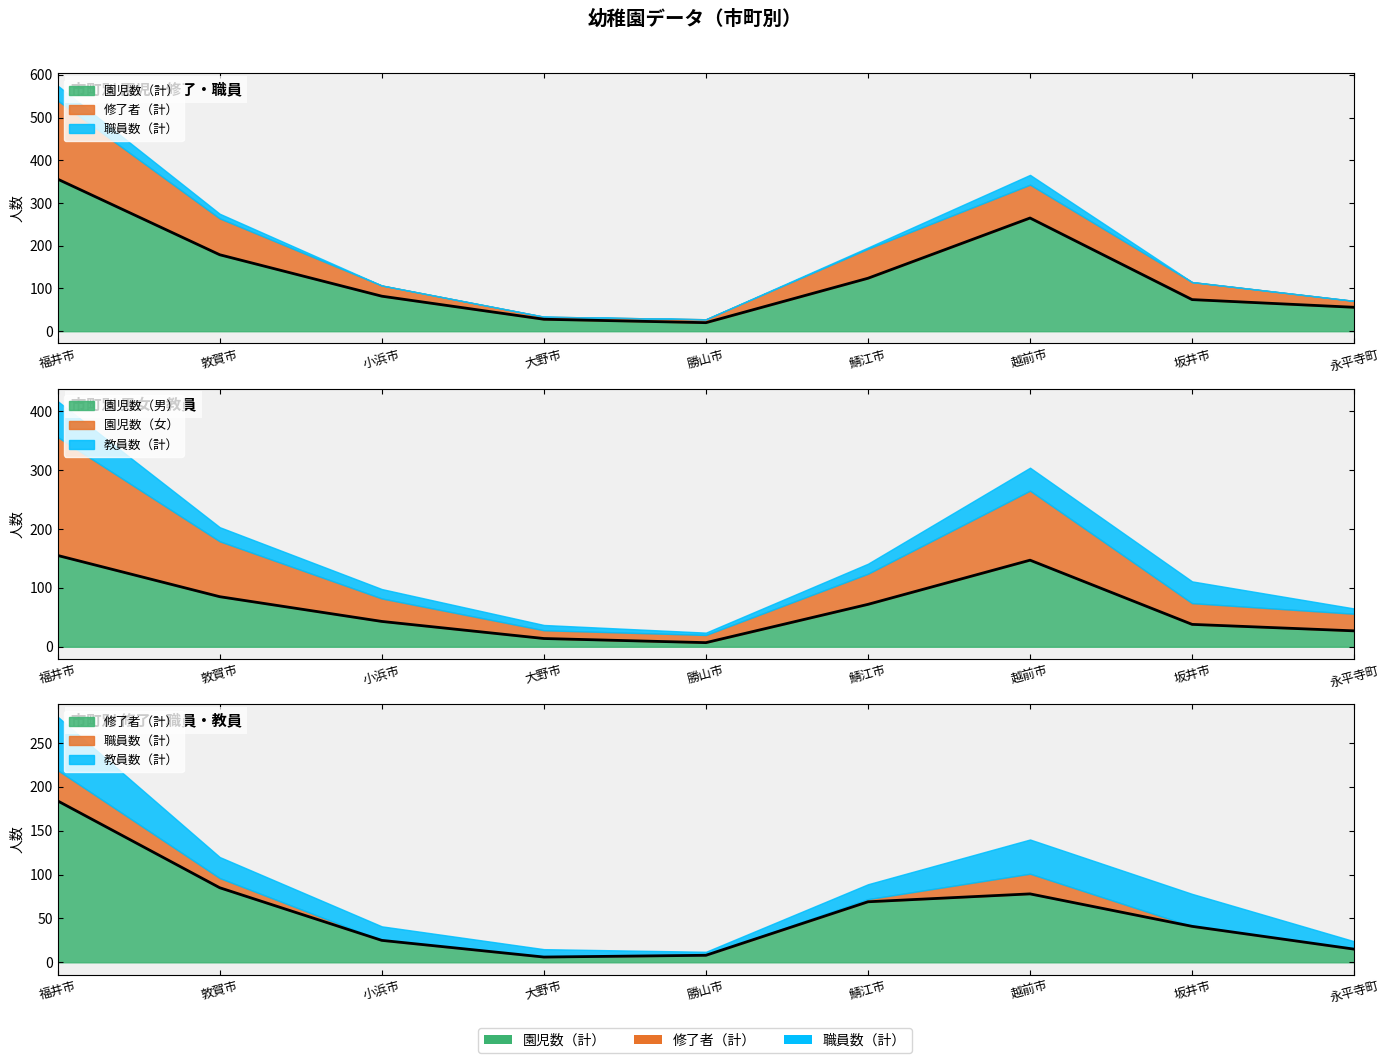

Is it true that 修了者（計） equals 2 at 大野市?

False